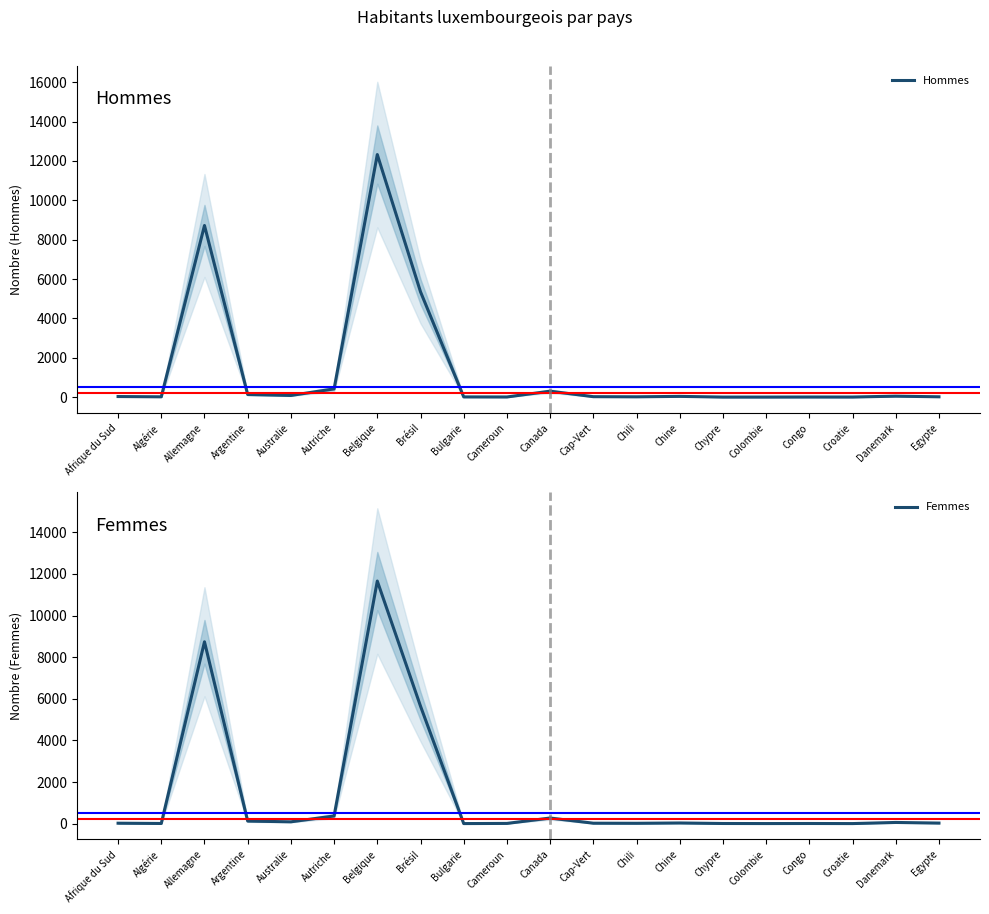

Where is the first local maximum for Hommes?

Allemagne